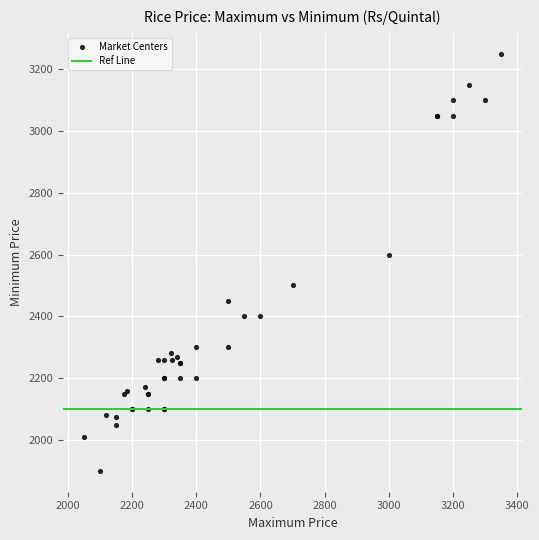

What Y value in the scatter plot is closest to 2575?

2600